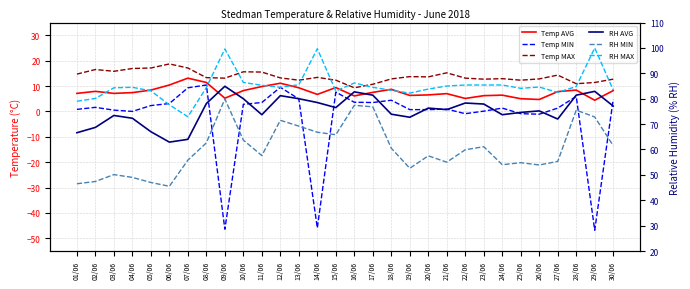

At which category does the chart reach its minimum across all series?

29/06